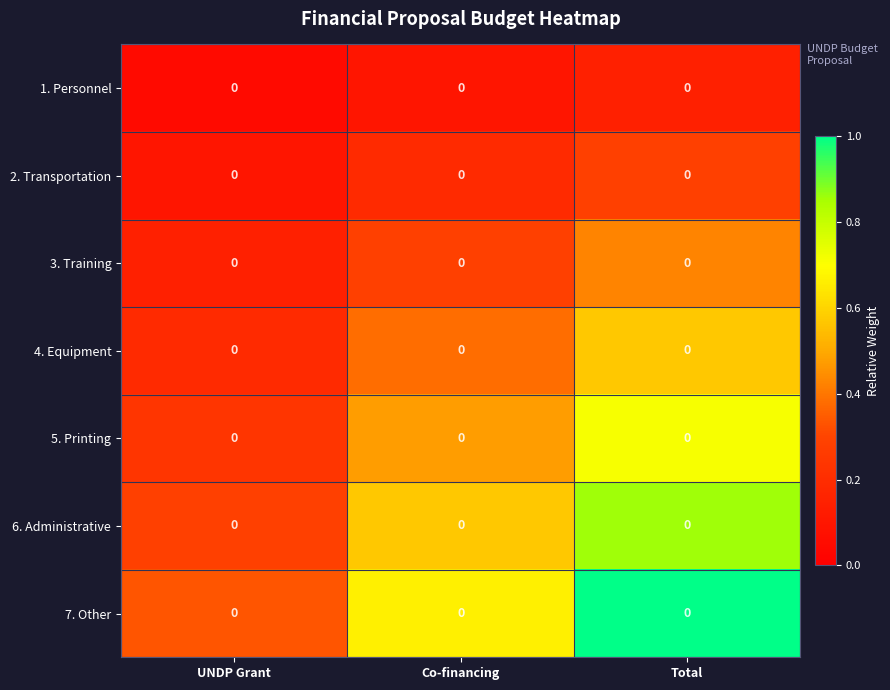

Read the 5. Printing value at Total.

0.7